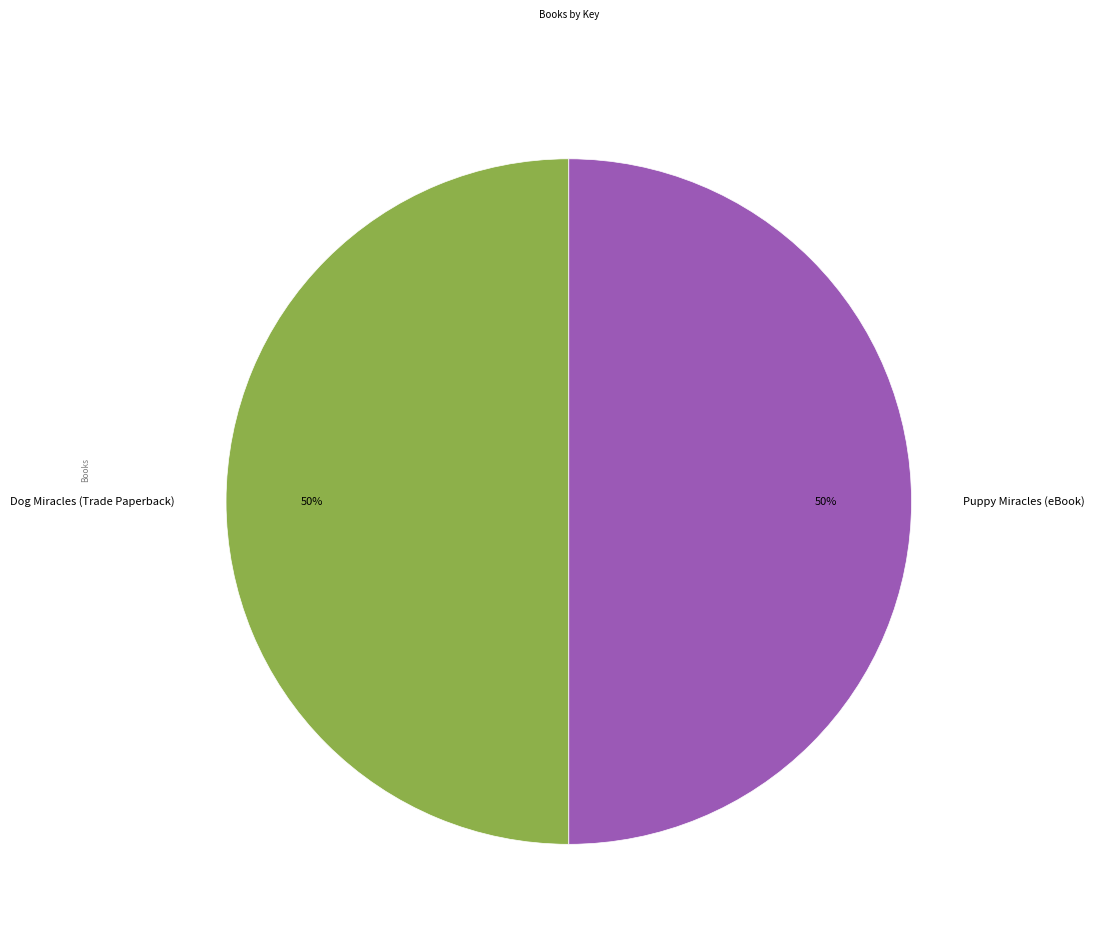

Approximately how many times larger is the value at Puppy Miracles (eBook) compared to Dog Miracles (Trade Paperback)?

1.0